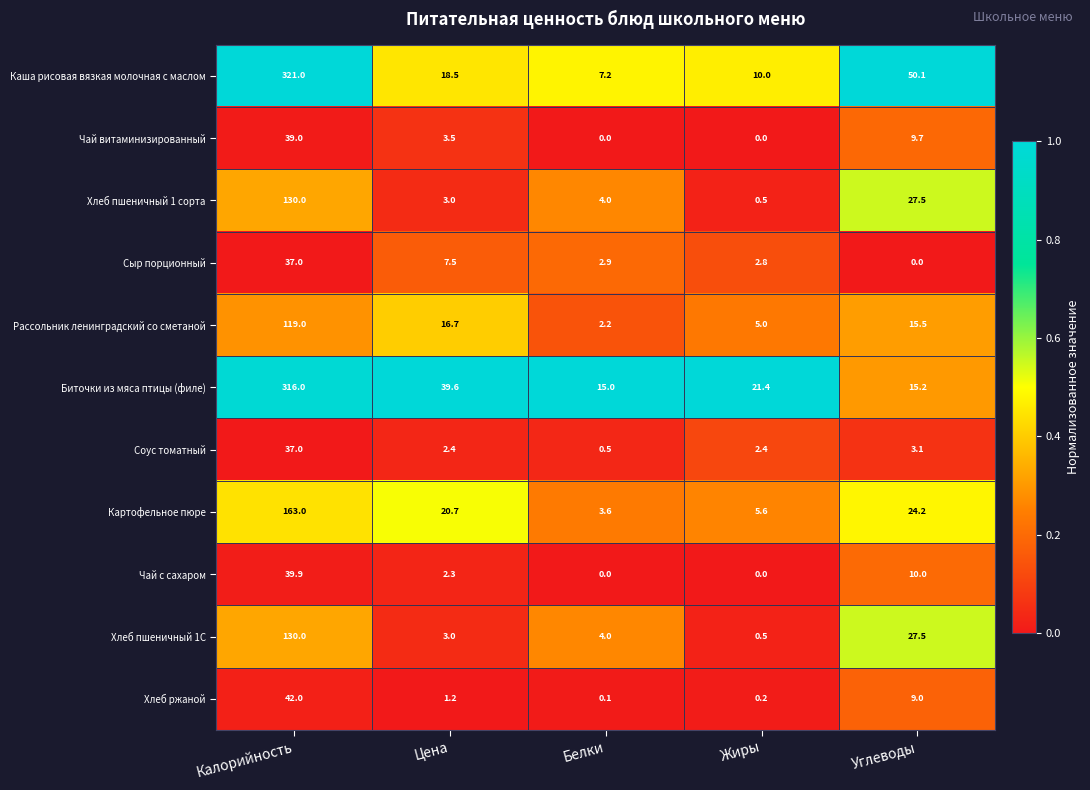

What is the total value across all series at Белки?

39.5